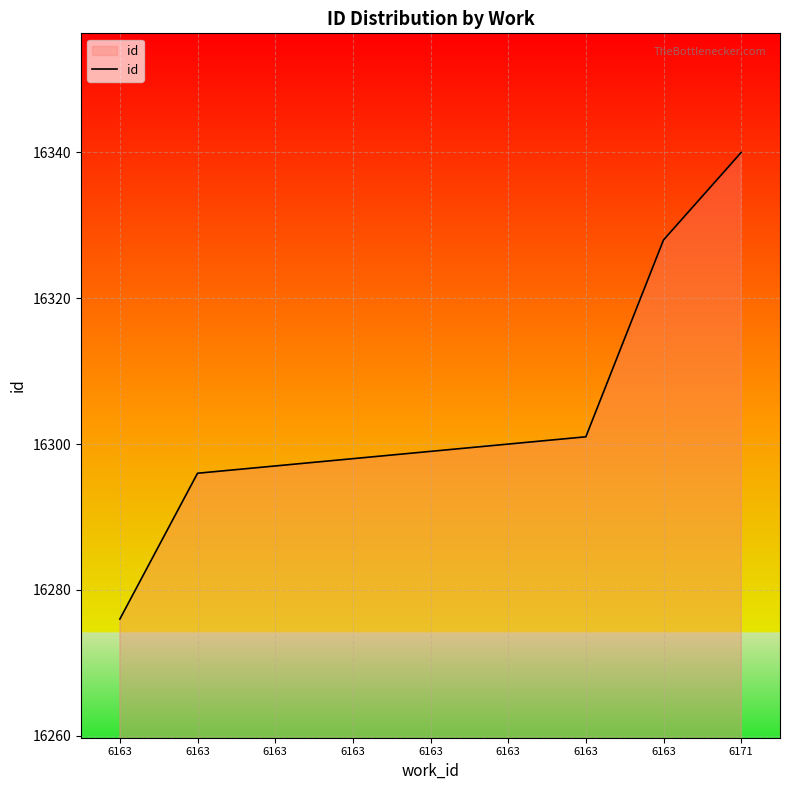

How many lines are shown in the chart?

1